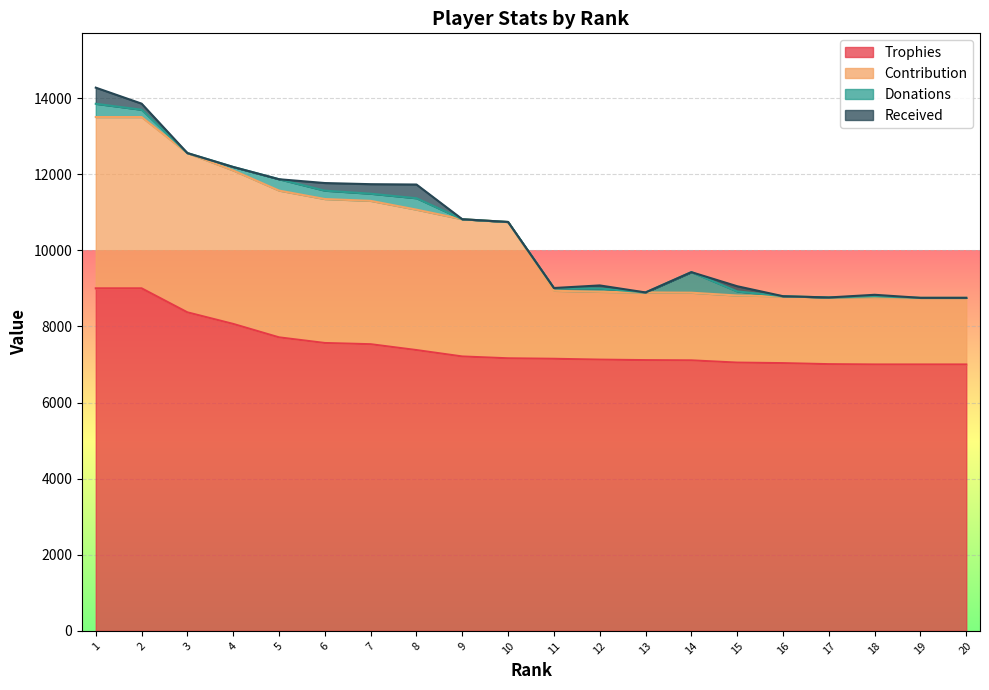

What is the average value of the Trophies series?

7479